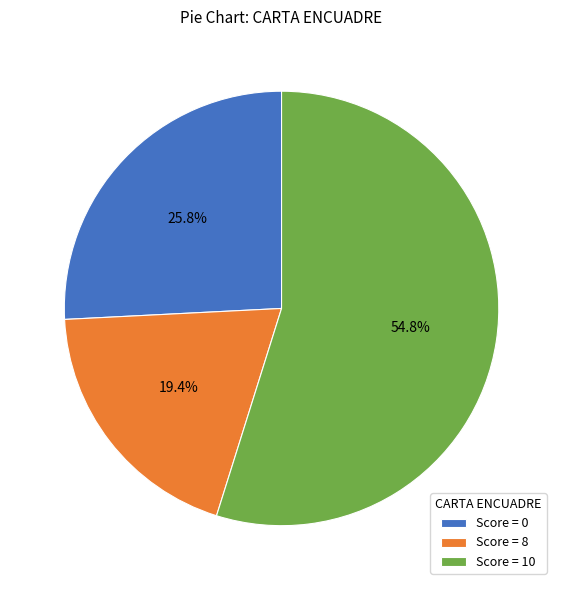

Is there any slice that represents more than half of the pie?

Yes